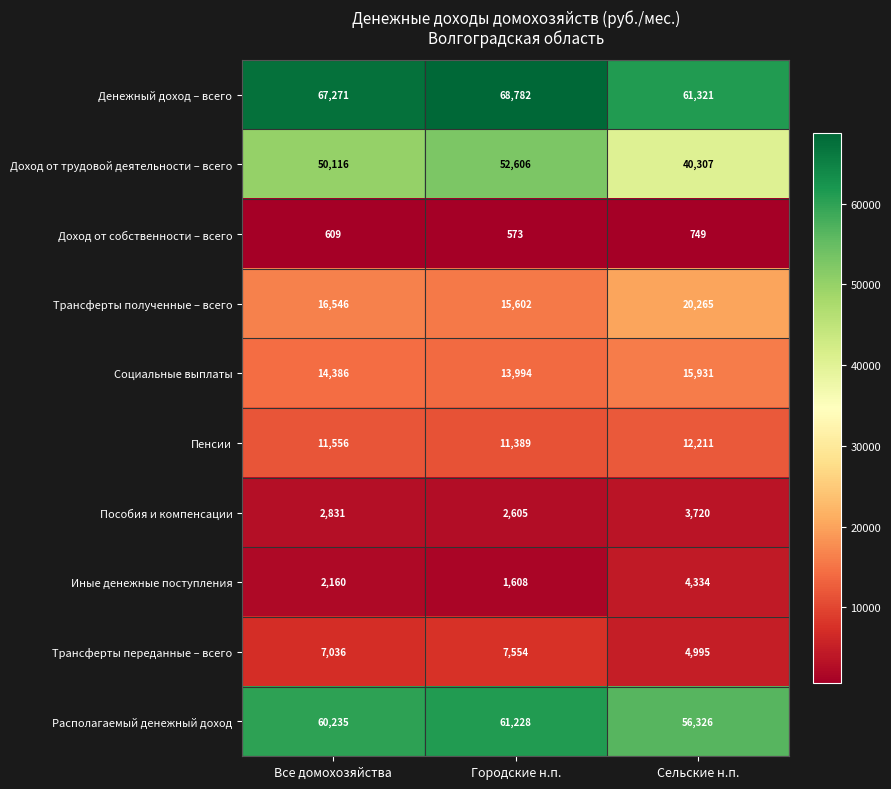

What is the spread (max minus min) of values at Все домохозяйства?

66662